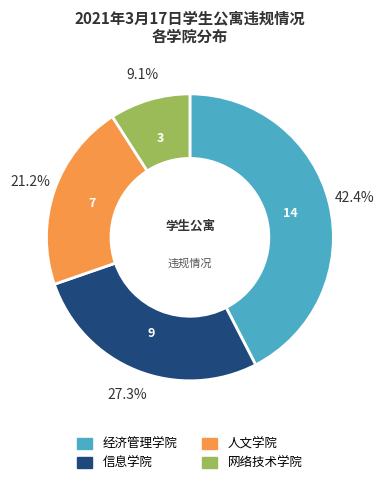

Which slice is the smallest?

网络技术学院